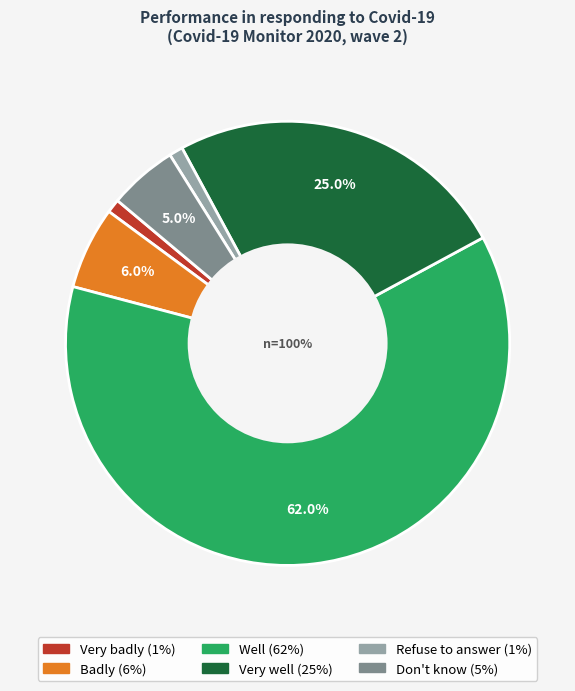

To the nearest percent, what is the average slice percentage?

17%